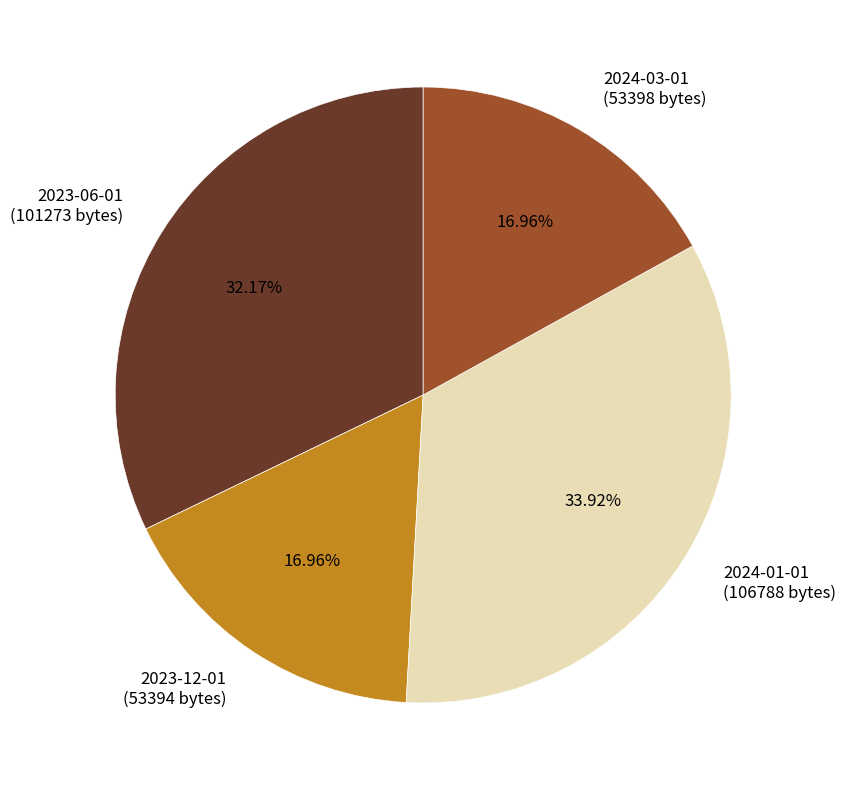

True or false: 2023-12-01 accounts for 26% of the total.

False